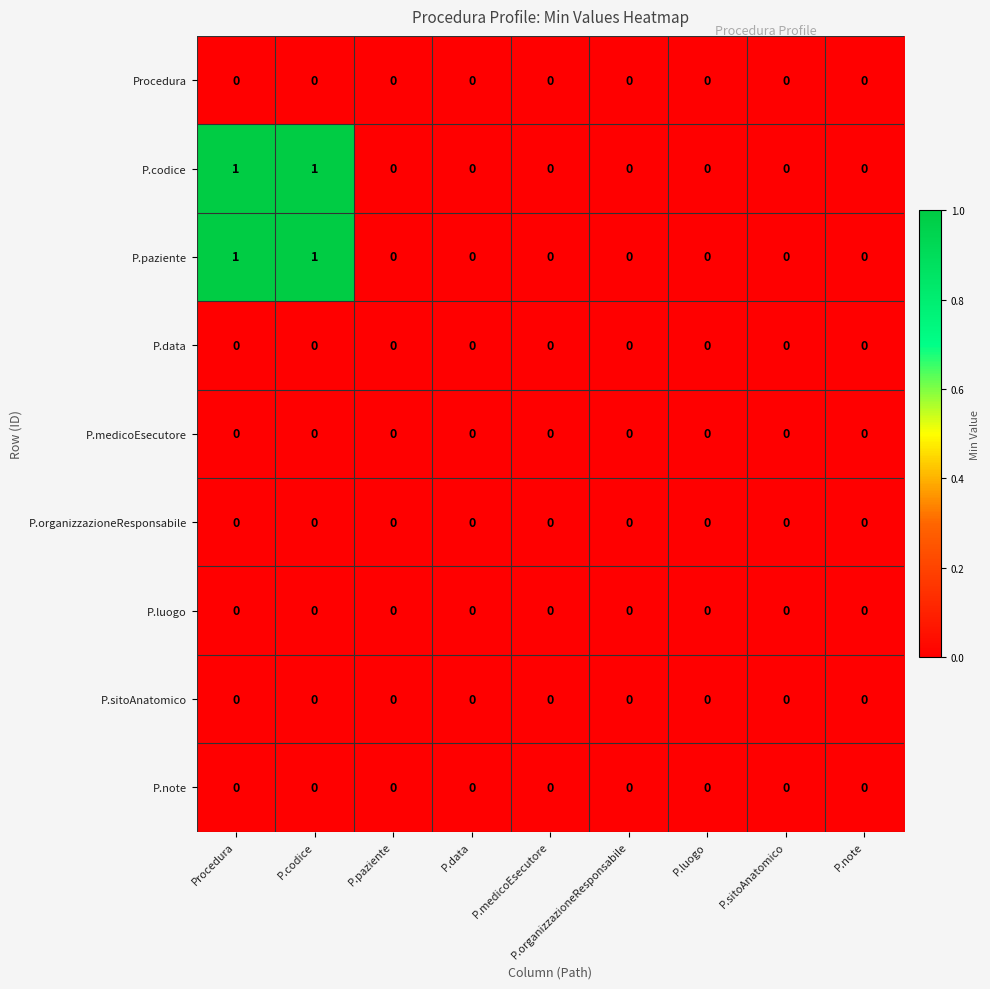

Is it true that P.medicoEsecutore equals 0 at P.luogo?

True